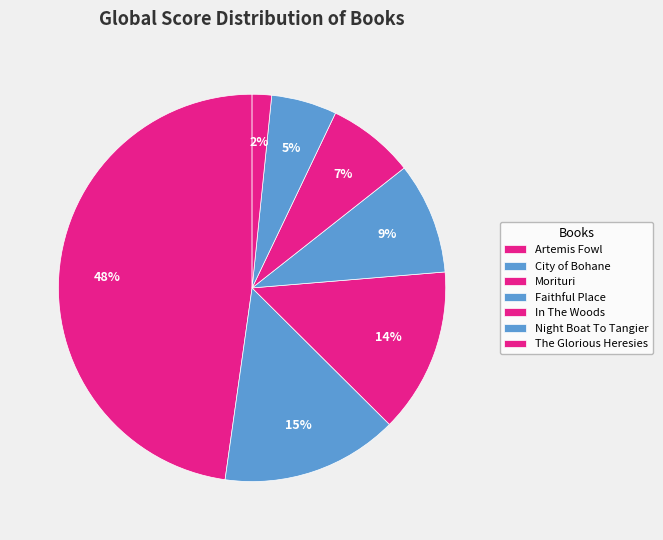

Count the number of slices in the pie.

7